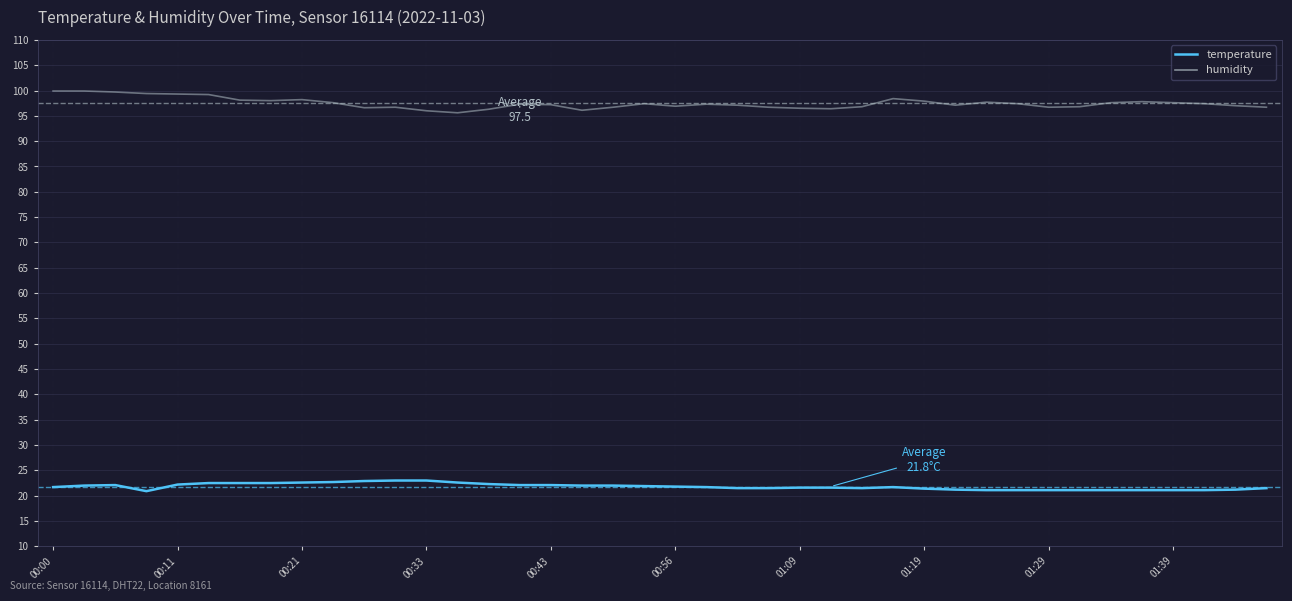

List the series in order of their overall mean, lowest first.

temperature, humidity